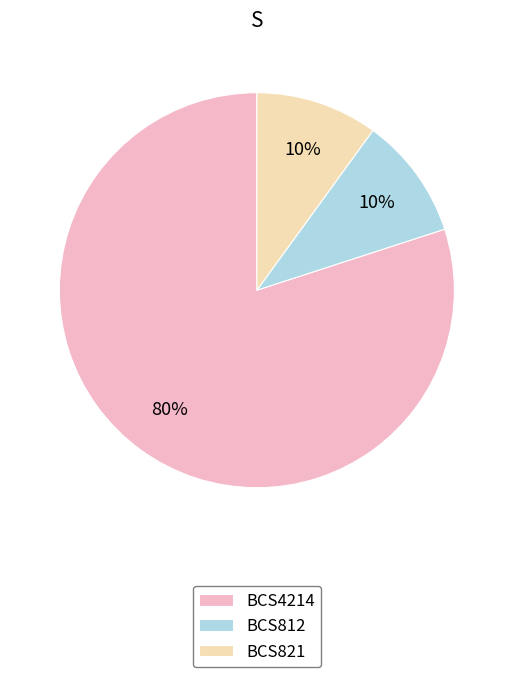

How many slices are in this pie chart?

3